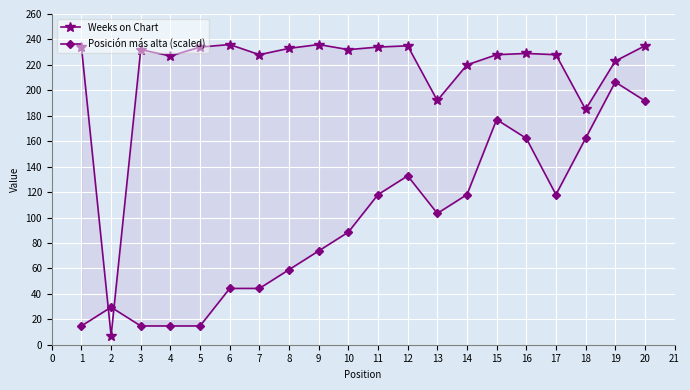

What is the difference between the maximum and minimum values in the Weeks on Chart series?

229.0